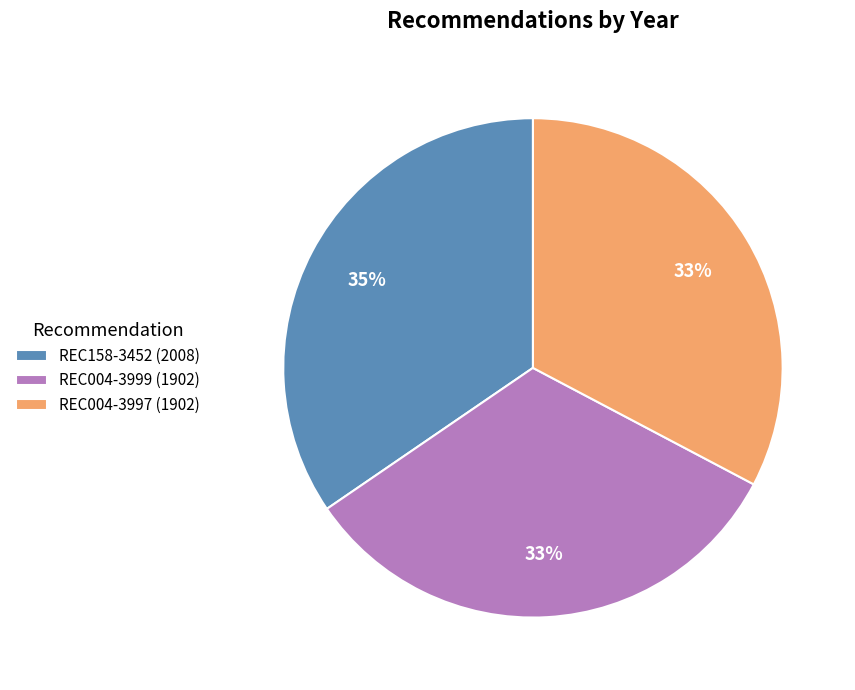

What is the ratio of the value at REC004-3997 (1902) to the value at REC004-3999 (1902)?

1.0